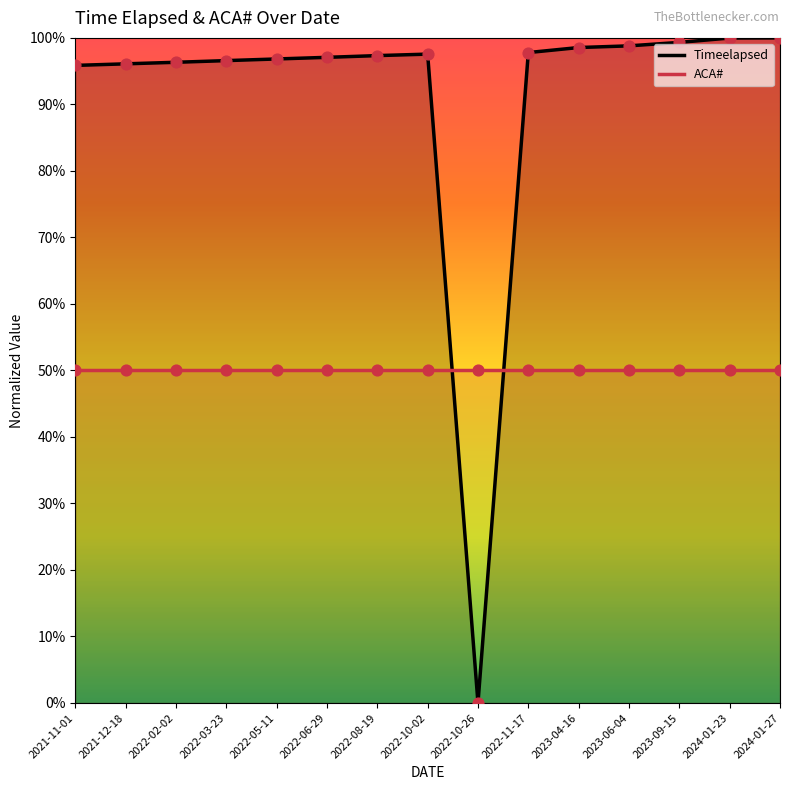

What are all the series names shown in the legend?

Timeelapsed, ACA#